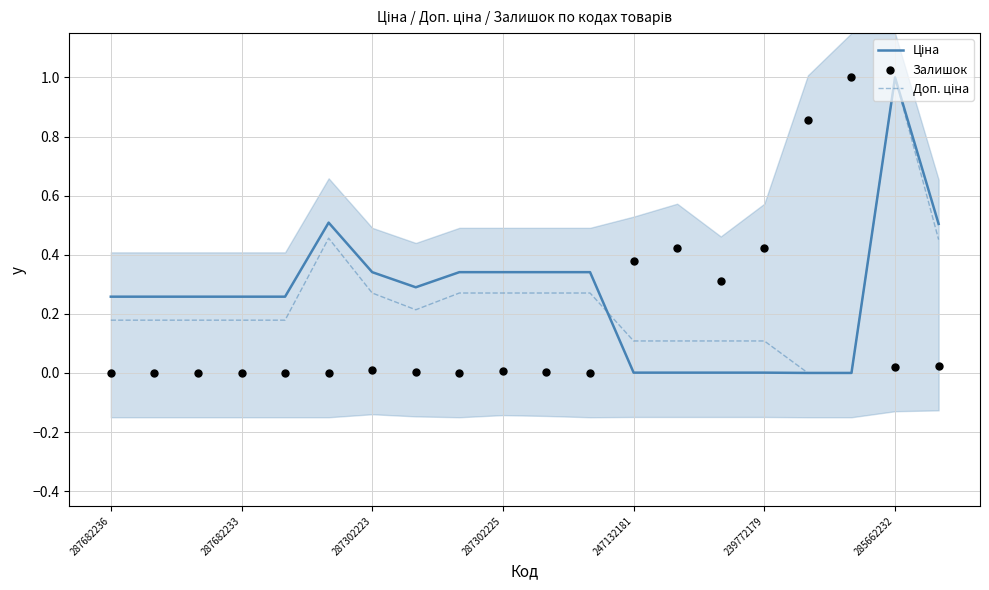

Which series contains the highest Y value?

Ціна